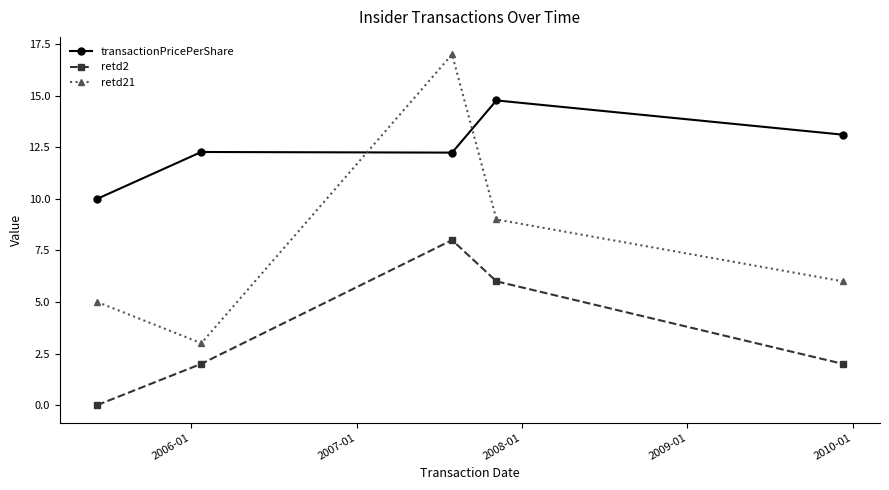

Which series has the largest range (max minus min)?

retd21